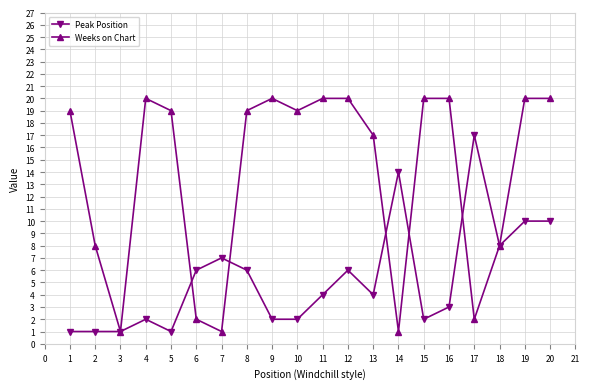

What is the sum of all Peak Position values?

107